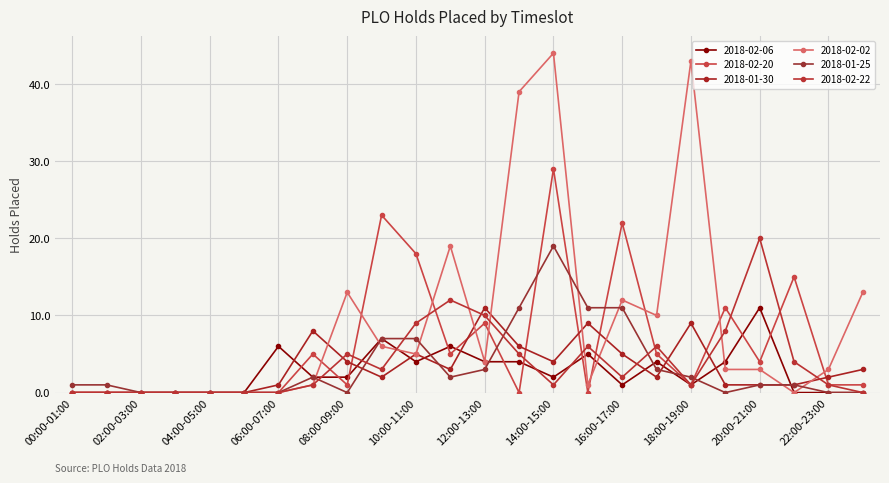

How many data points does each series have?

24